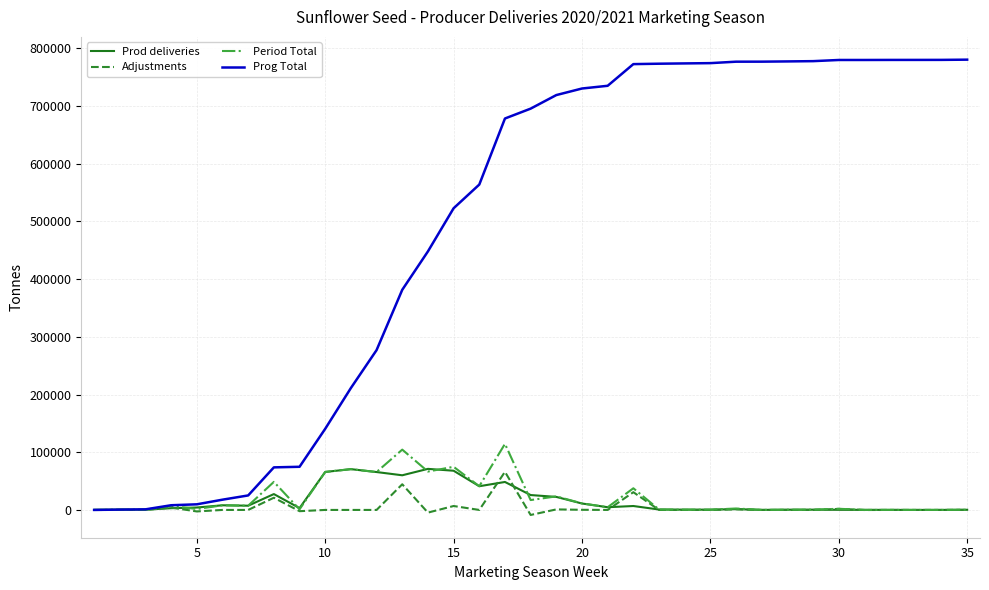

What are all the series names shown in the legend?

Prod deliveries, Adjustments, Period Total, Prog Total